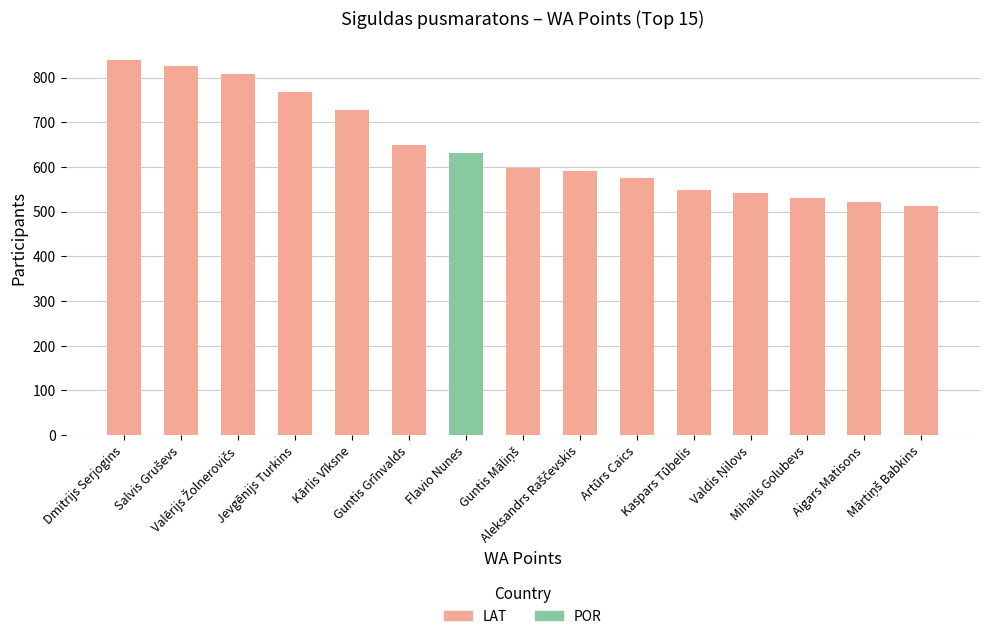

Reading left to right, transcribe all the data shown in this chart.

Dmitrijs Serjogins=840	Salvis Gruševs=826	Valērijs Žolnerovičs=809	Jevgēnijs Turkins=768	Kārlis Vīksne=728	Guntis Grīnvalds=650	Flavio Nunes=631	Guntis Māliņš=597	Aleksandrs Raščevskis=591	Artūrs Caics=575	Kaspars Tūbelis=548	Valdis Ņilovs=542	Mihails Golubevs=531	Aigars Matisons=522	Mārtiņš Babkins=513